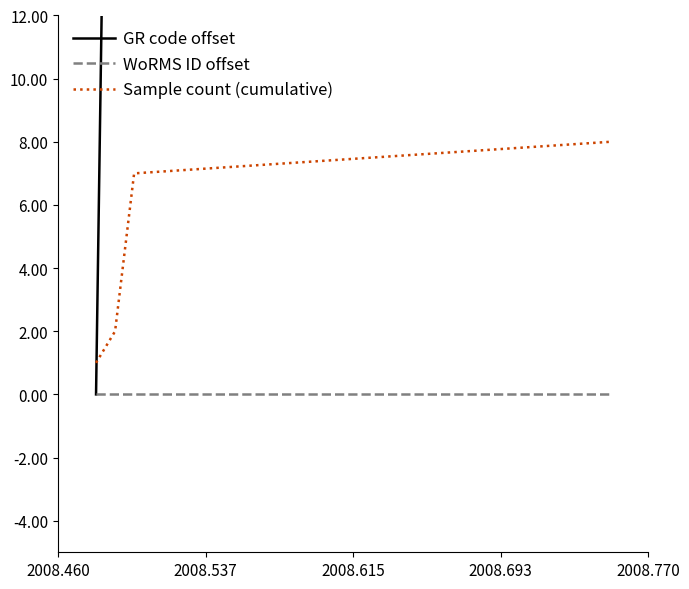

The GR code offset series shows 104 at 2008.693. True or false?

False